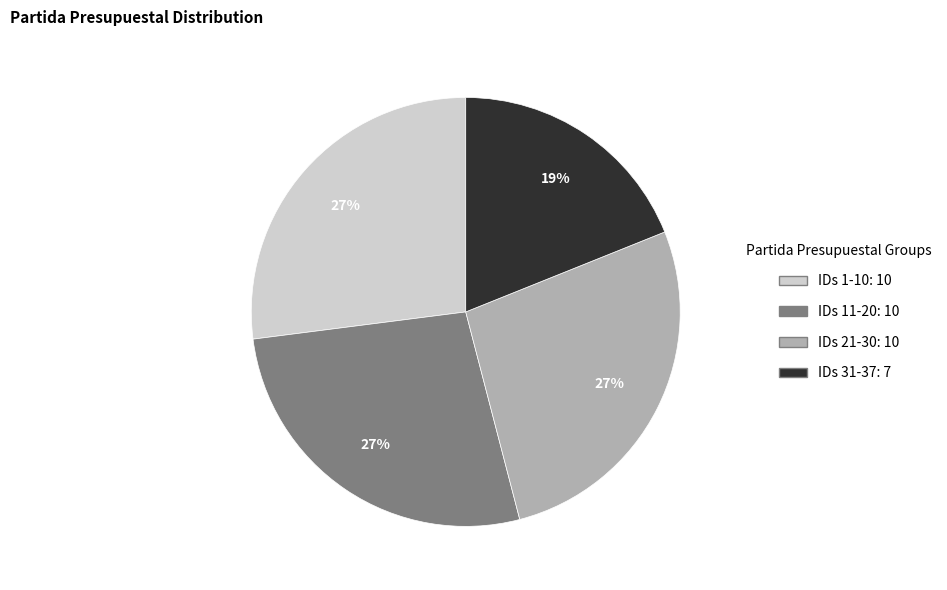

Is there a majority slice in this chart?

No